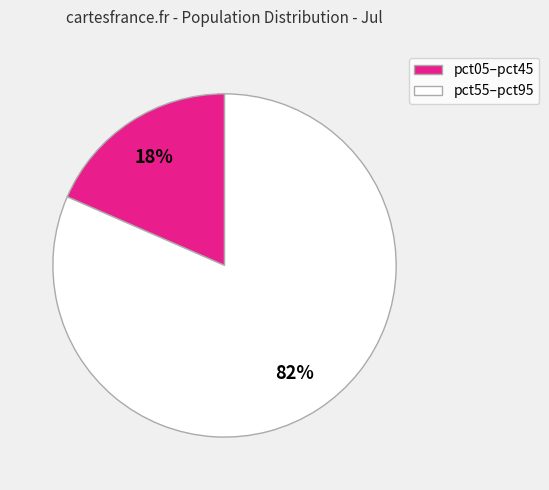

How many segments does this pie chart have?

2